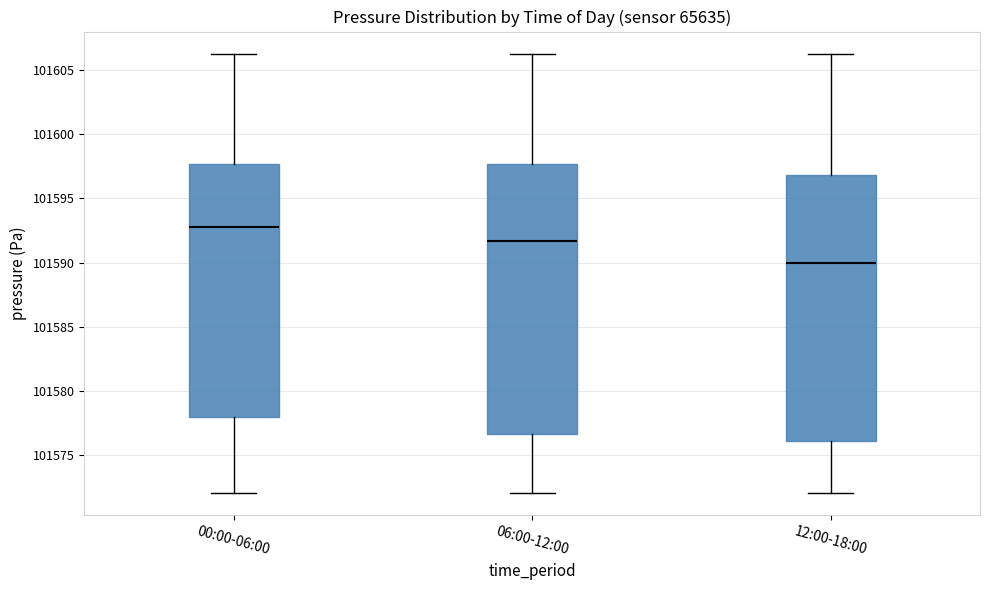

Reading left to right, transcribe this box plot: for each box, give where its median line is, the range the box spans, and where its two whiskers end, as read against the y-axis. The values are not printed on the chart, so give them approximately, as read against the axis.

00:00-06:00: median 101593.0, box 101578.0 to 101597.5, whiskers 101572.0 to 101606.5
06:00-12:00: median 101591.5, box 101576.5 to 101597.5, whiskers 101572.0 to 101606.5
12:00-18:00: median 101590.0, box 101576.0 to 101597.0, whiskers 101572.0 to 101606.5